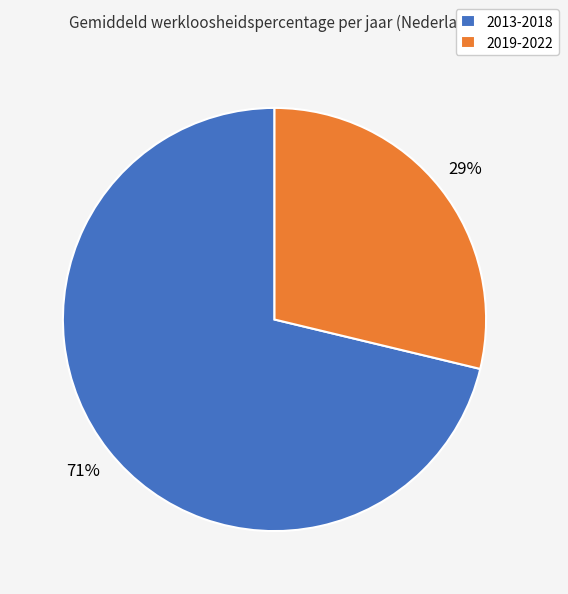

Which slice is the smallest?

2019-2022